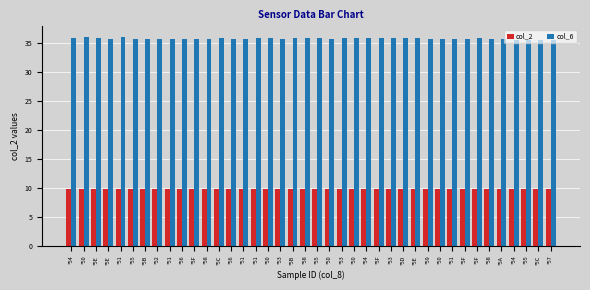

How many bars are there in total?

80